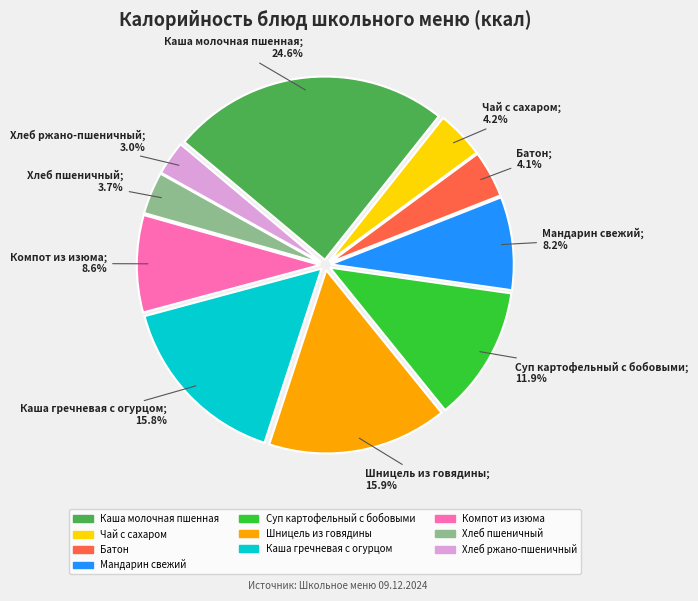

True or false: Суп картофельный с бобовыми accounts for 1% of the total.

False